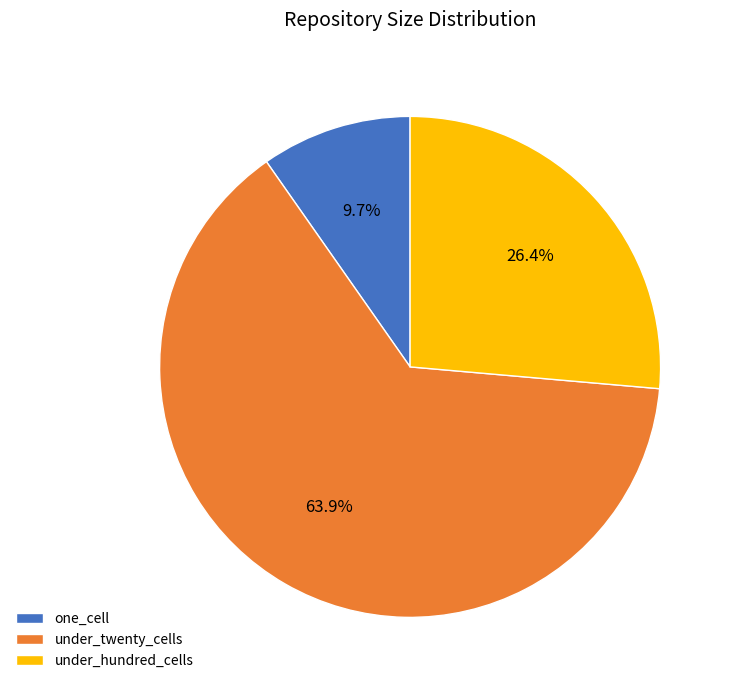

How many slices are in this pie chart?

3